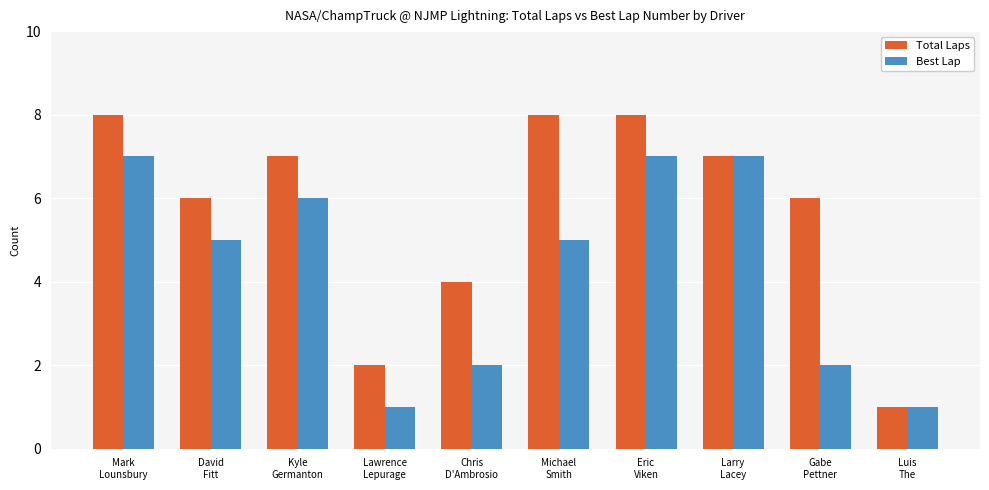

What is the value of the Total Laps bar at the 7th from the left?

8